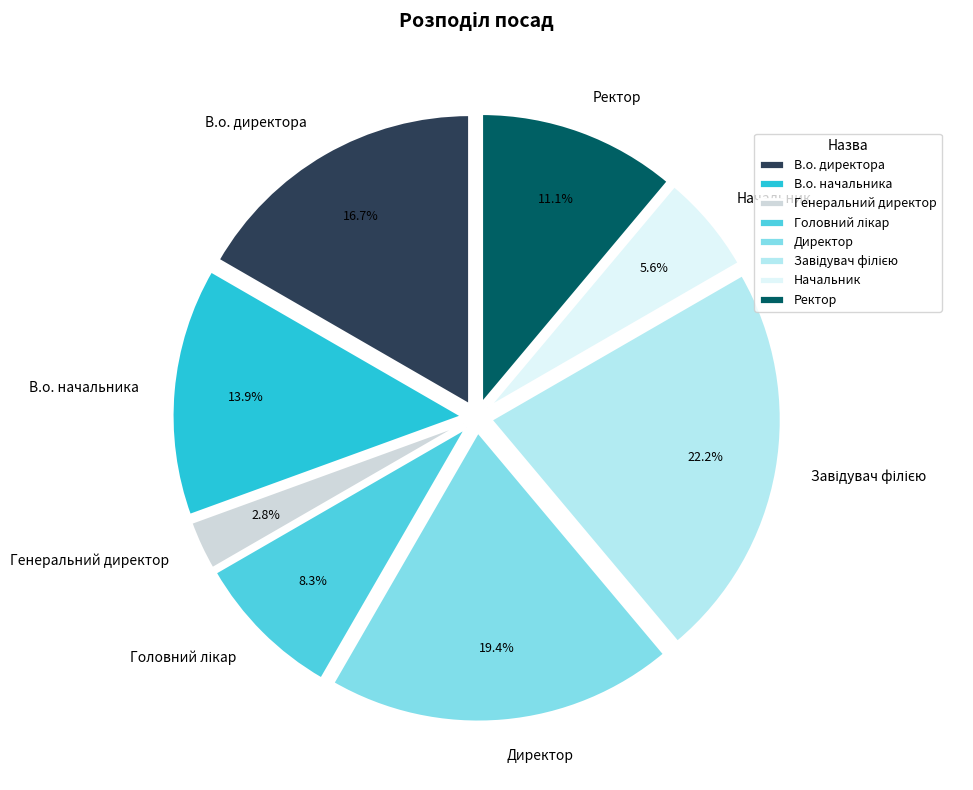

What is the ratio of the value at Начальник to the value at В.о. директора?

0.3